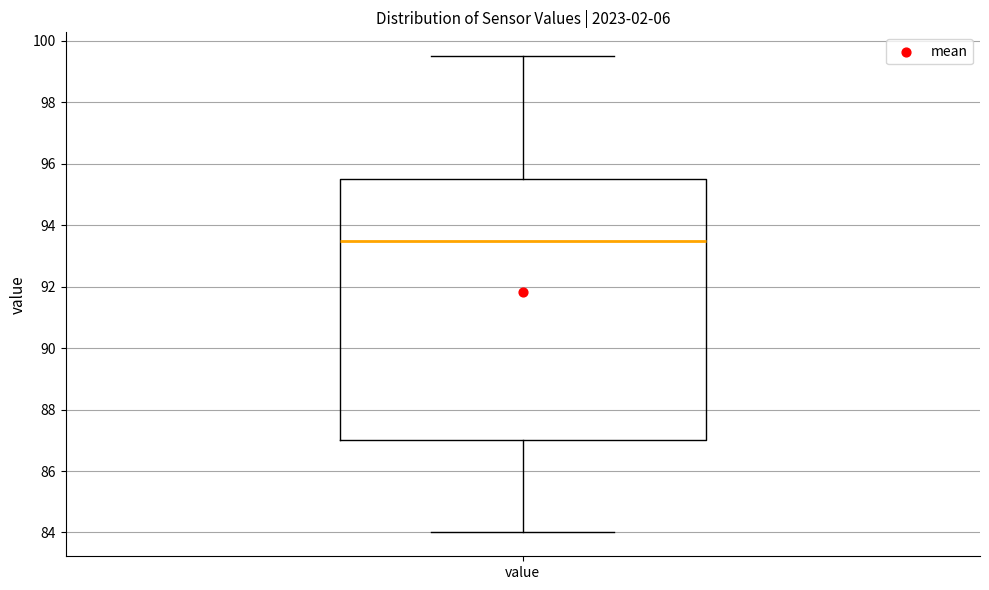

Read this box plot against the y-axis: the position of the median line, the range covered by the box, and the ends of both whiskers. The values are not printed on the chart, so give them approximately, as read against the axis.

median 93.6, box 87.0 to 95.6, whiskers 84.0 to 99.6